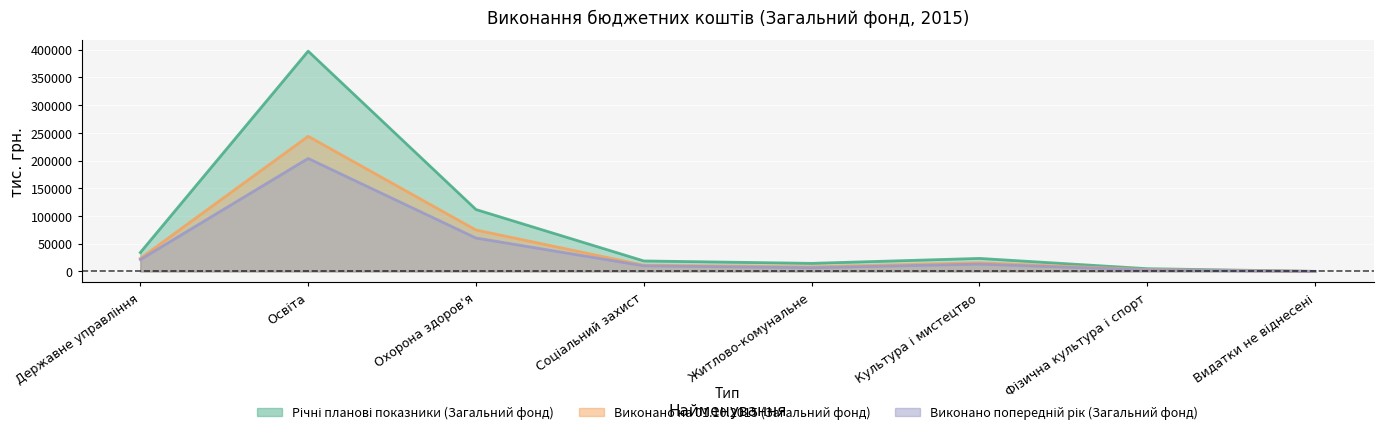

What is the sum of the Річні планові показники (Загальний фонд) values at Культура і мистецтво and Видатки не віднесені?

23530.5